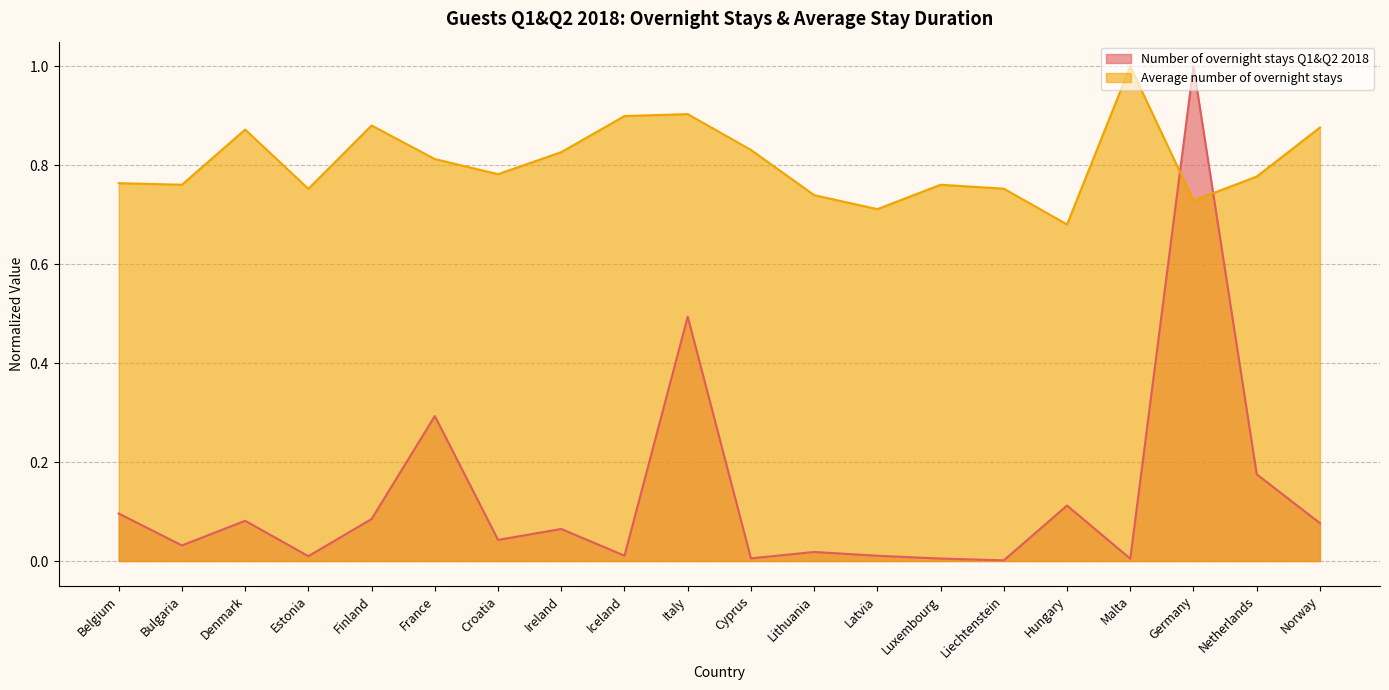

What are all the series names shown in the legend?

Number of overnight stays Q1&Q2 2018, Average number of overnight stays